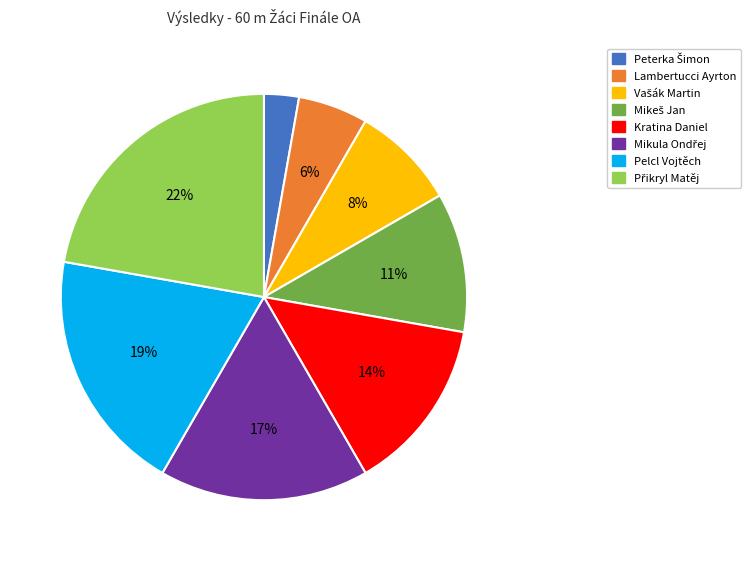

What percentage is the Kratina Daniel slice, to the nearest percent?

14%